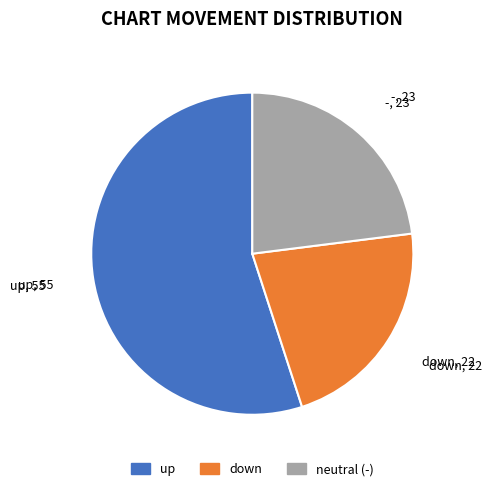

Is there any slice that represents more than half of the pie?

Yes